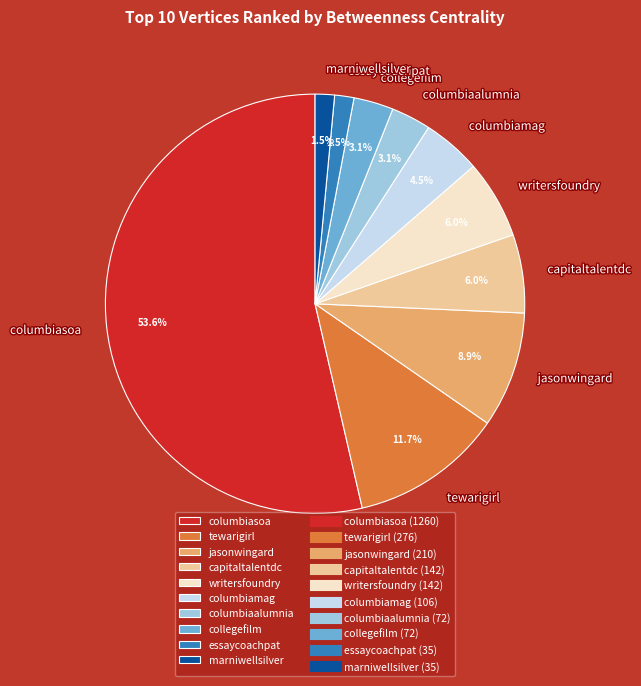

What is the ratio of the value at columbiamag to the value at columbiaalumnia?

1.5